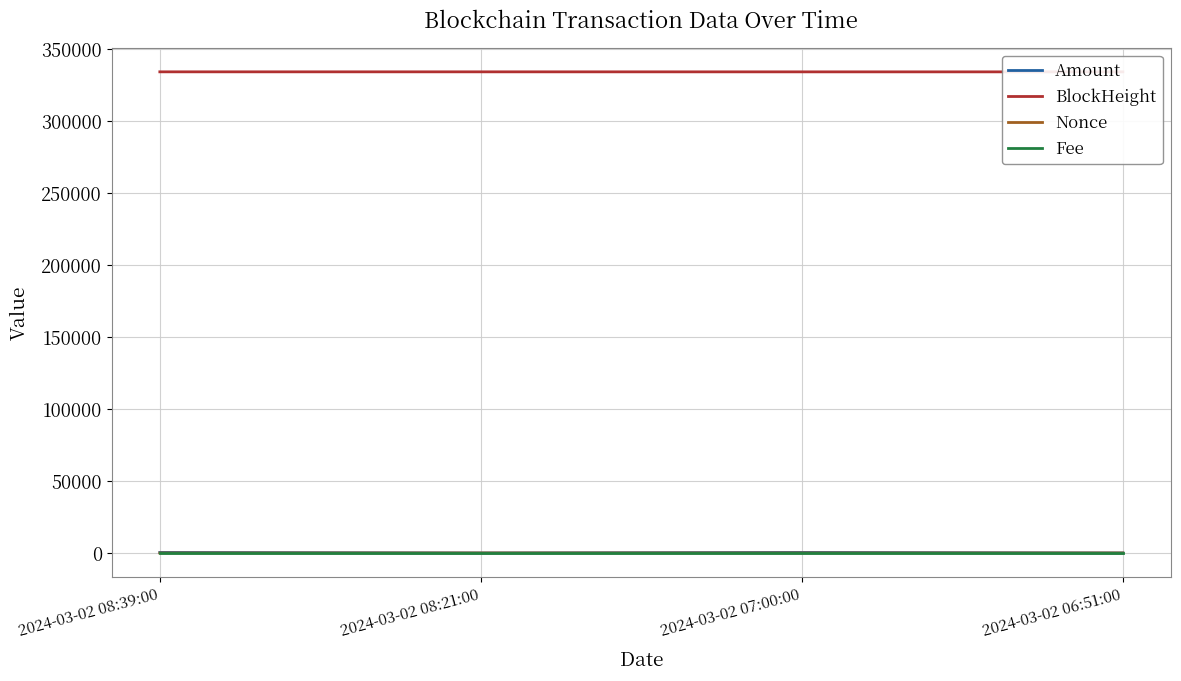

What is the total value across all series at 2024-03-02 07:00:00?

334803.3